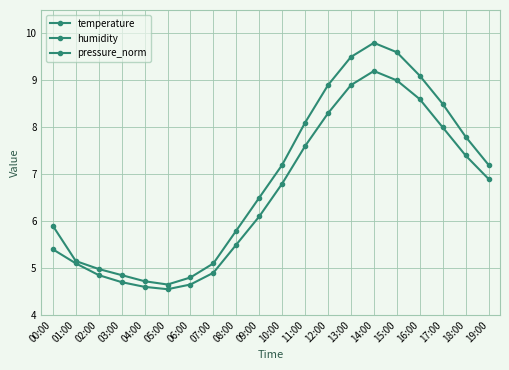

Where does the temperature series first go above 7?

10:00